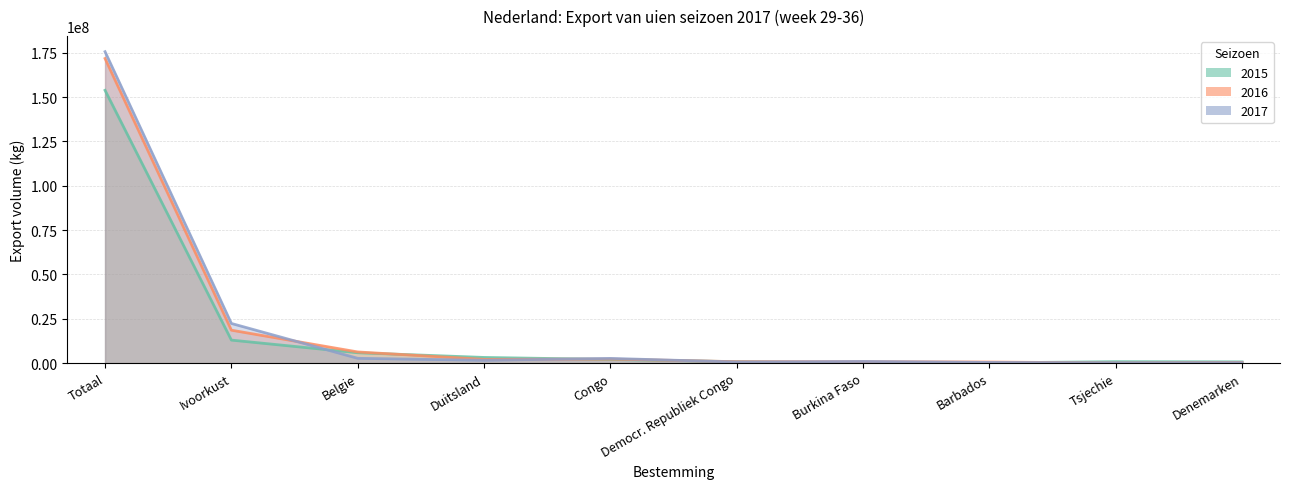

Reading right to left, list all the values displayed in this chart.

2015: 736687	844265	147550	86000	831100	2079800	3219589	5864563	12999900	153861431
2016: 395803	96900	635495	830250	824125	2289402	2126564	6319879	18590000	171782000
2017: 278711	173800	408662	960000	626695	2678290	1612202	2726954	22386000	175642978